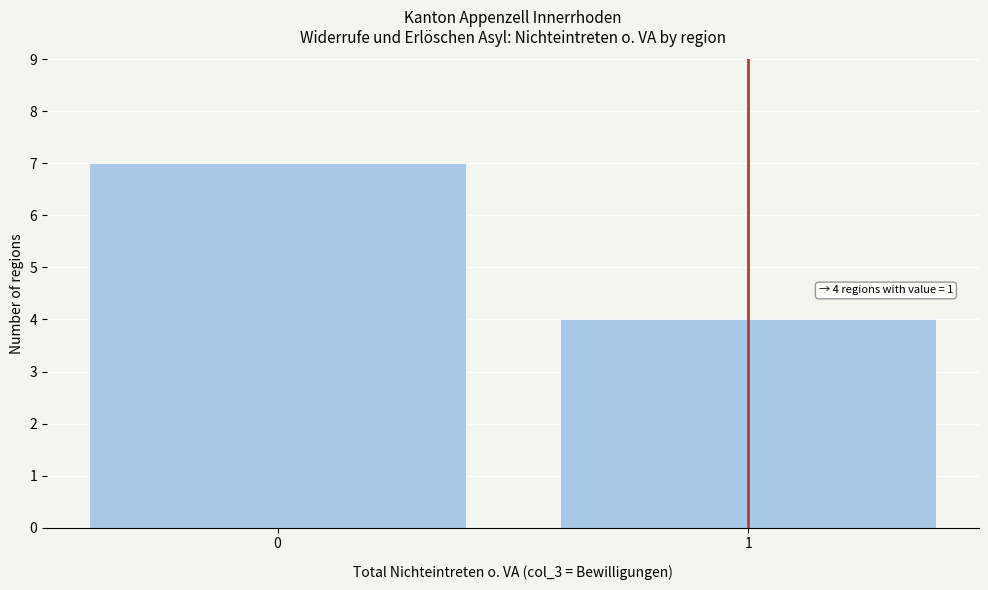

Reading left to right, transcribe all the data shown in this chart.

7	4